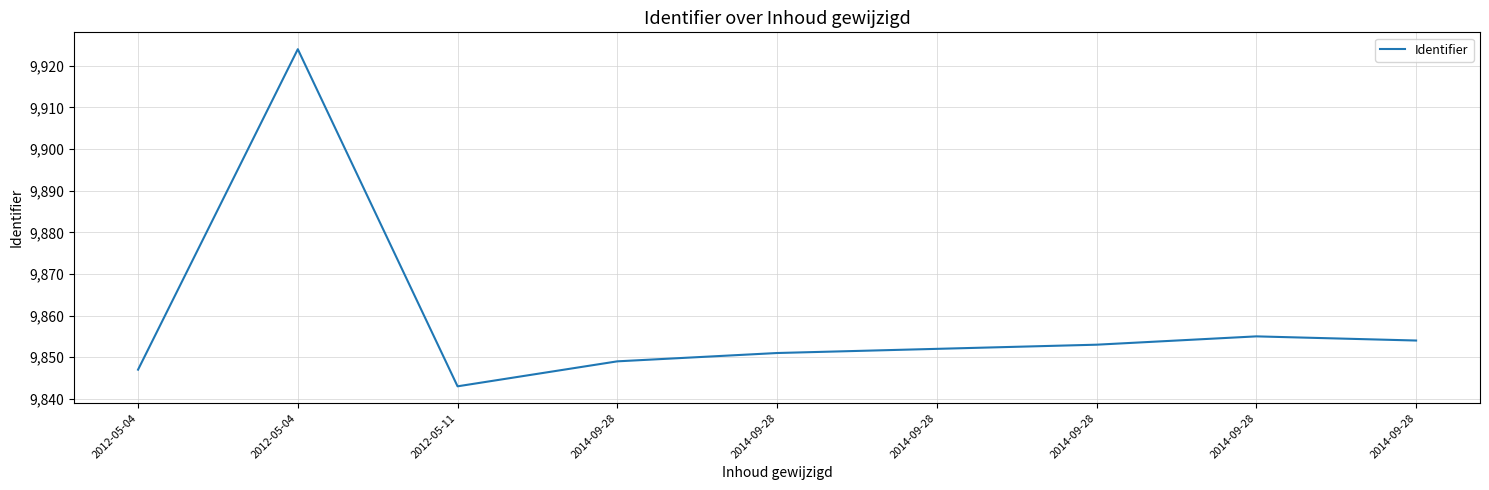

List the labels in order of value, smallest first.

2012-05-11, 2012-05-04, 2014-09-28, 2014-09-28, 2014-09-28, 2014-09-28, 2014-09-28, 2014-09-28, 2012-05-04